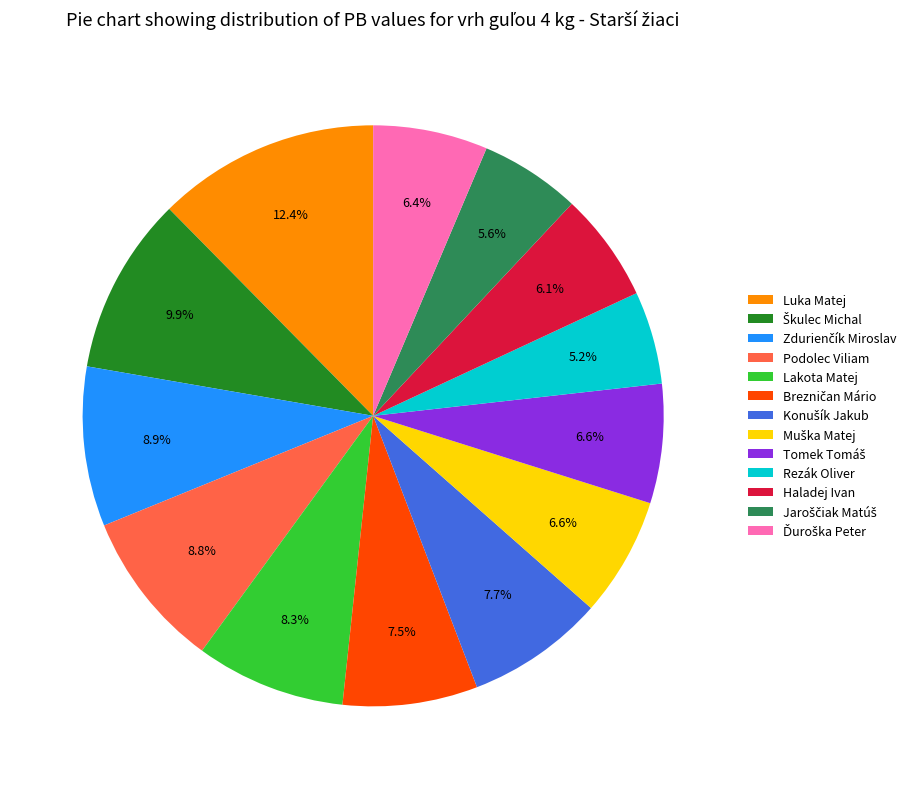

Is Luka Matej the majority of the pie?

No